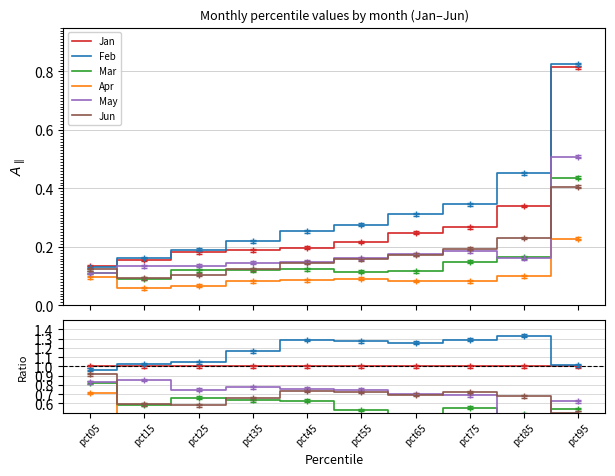

True or false: Jun and Jan intersect in this chart.

False